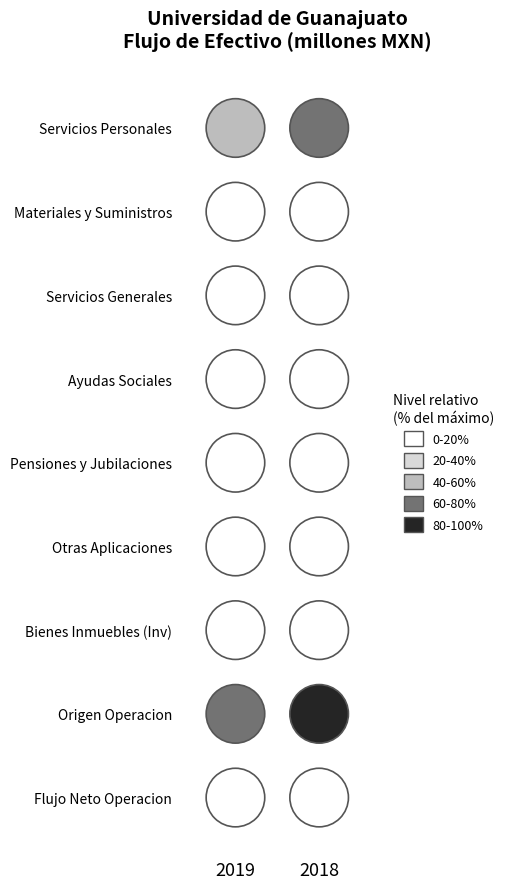

Reading left to right, transcribe all the data shown in this chart.

Servicios Personales: 1915101769	2235633631
Materiales y Suministros: 73597585	121945653
Servicios Generales: 214645632	350475511
Ayudas Sociales: 70939787	110800464
Pensiones y Jubilaciones: 0	361609104
Otras Aplicaciones: 35650858	20541683
Bienes Inmuebles (Inv): 68242277	189946742
Origen Operacion: 2584727321	3326084597
Flujo Neto Operacion: 274691090	124978551